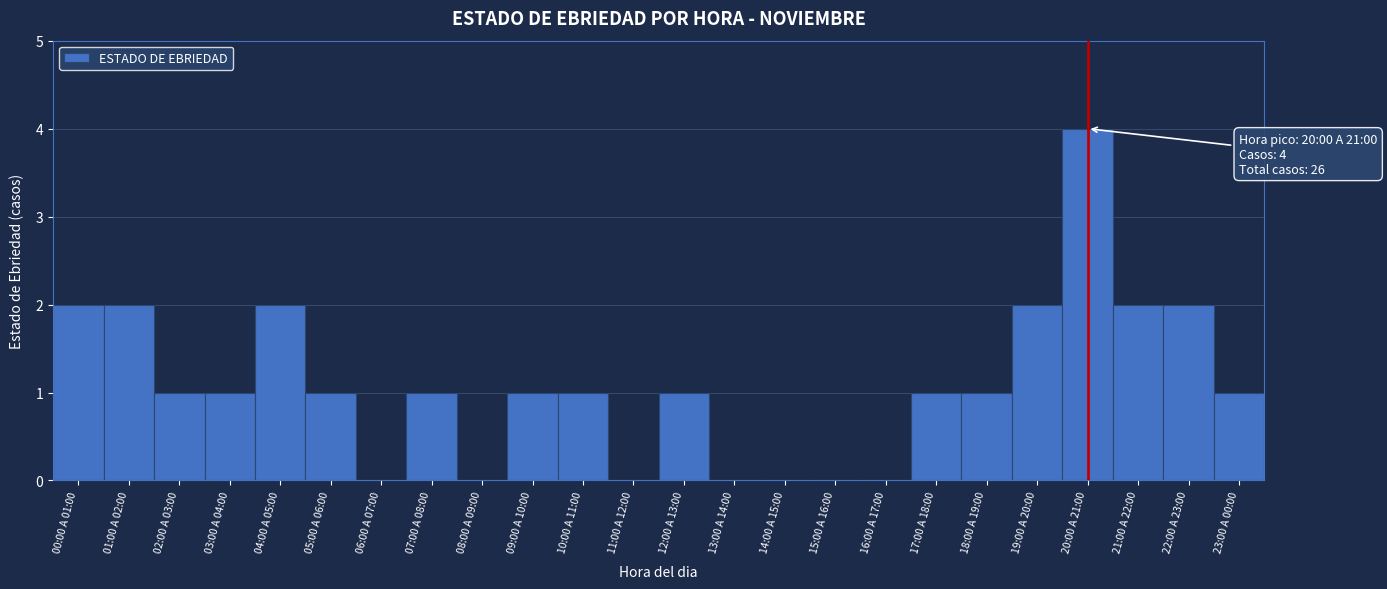

Reading left to right, transcribe all the data shown in this chart.

00:00 A 01:00=2	01:00 A 02:00=2	02:00 A 03:00=1	03:00 A 04:00=1	04:00 A 05:00=2	05:00 A 06:00=1	06:00 A 07:00=0	07:00 A 08:00=1	08:00 A 09:00=0	09:00 A 10:00=1	10:00 A 11:00=1	11:00 A 12:00=0	12:00 A 13:00=1	13:00 A 14:00=0	14:00 A 15:00=0	15:00 A 16:00=0	16:00 A 17:00=0	17:00 A 18:00=1	18:00 A 19:00=1	19:00 A 20:00=2	20:00 A 21:00=4	21:00 A 22:00=2	22:00 A 23:00=2	23:00 A 00:00=1